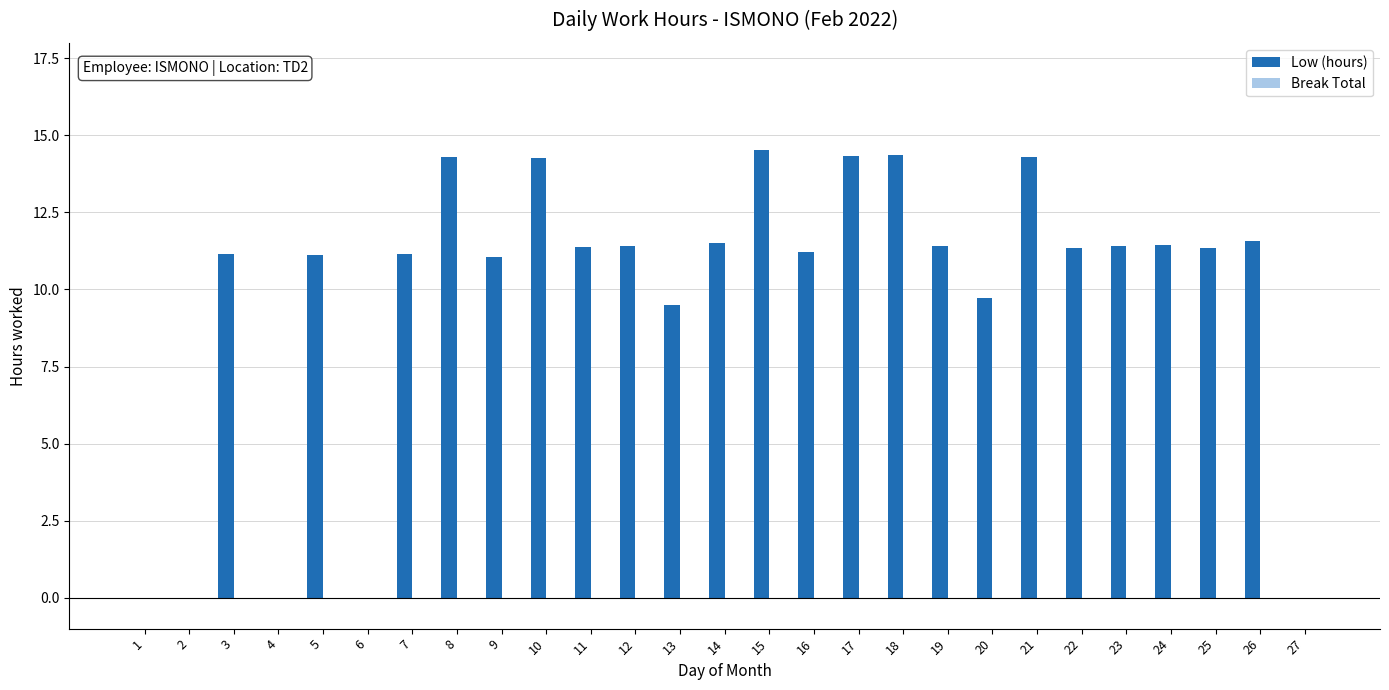

What is the change in value from 2 to 21?

+14.3